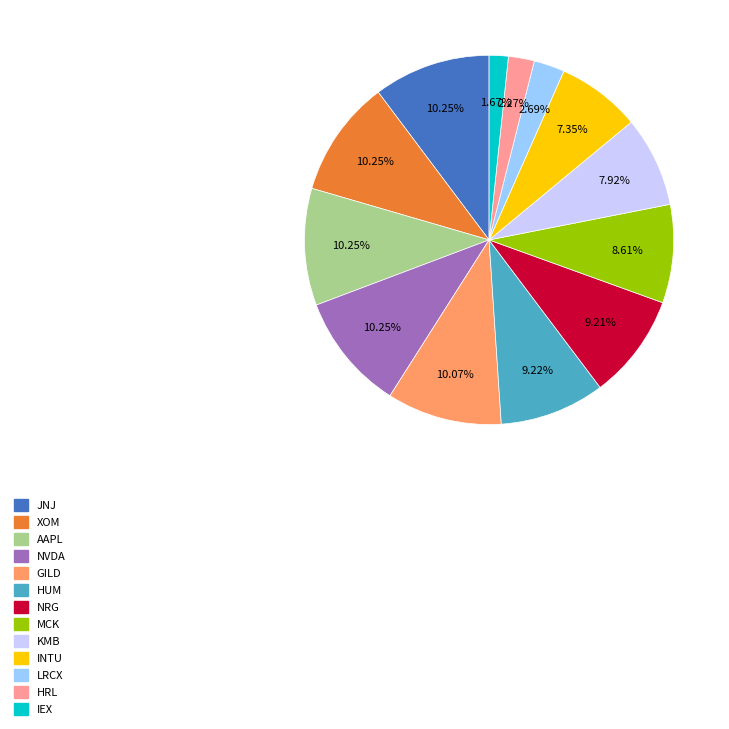

To the nearest percent, what percentage of the pie is JNJ?

10%